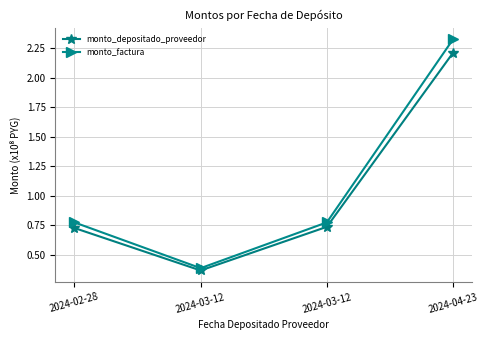

True or false: monto_factura and monto_depositado_proveedor intersect in this chart.

False